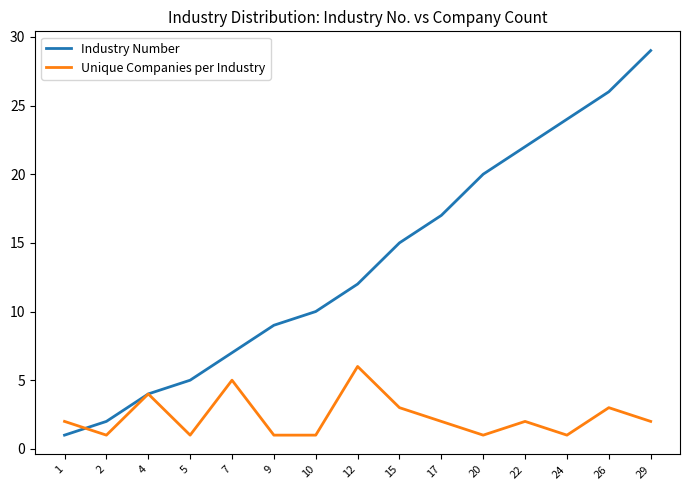

What is the difference between the maximum and minimum values in the Industry Number series?

28